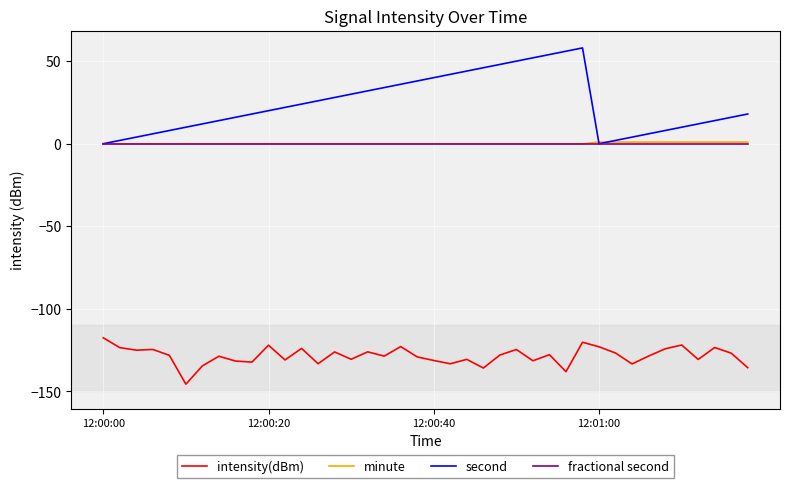

Which series has the widest spread of values?

second